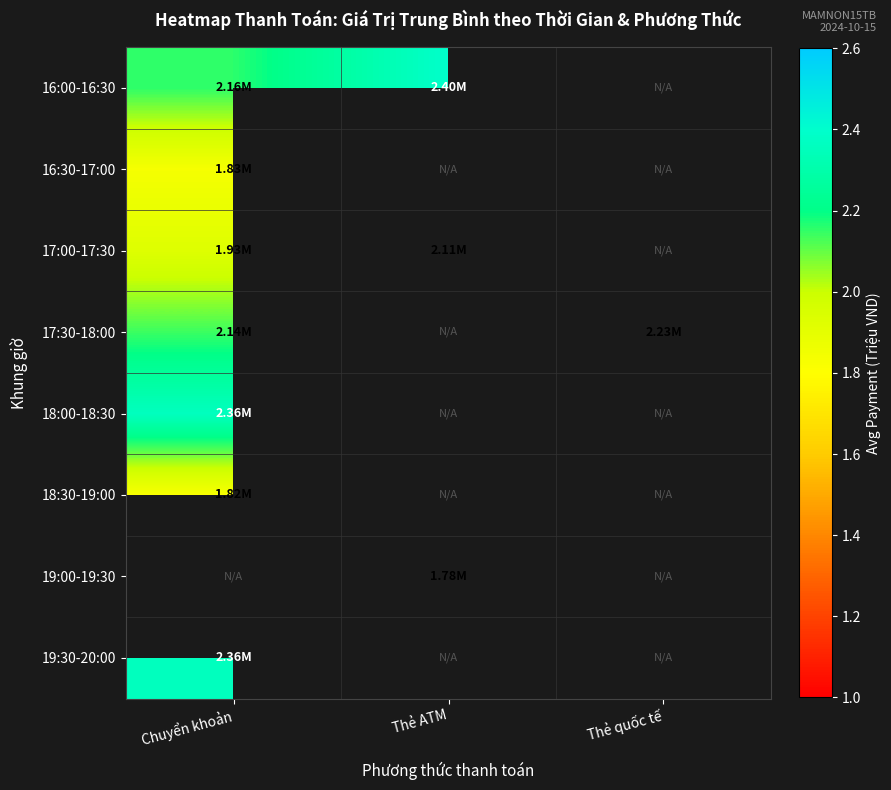

At Thẻ quốc tế, list the series in order from smallest to largest.

16:00-16:30, 16:30-17:00, 17:00-17:30, 17:30-18:00, 18:00-18:30, 18:30-19:00, 19:00-19:30, 19:30-20:00